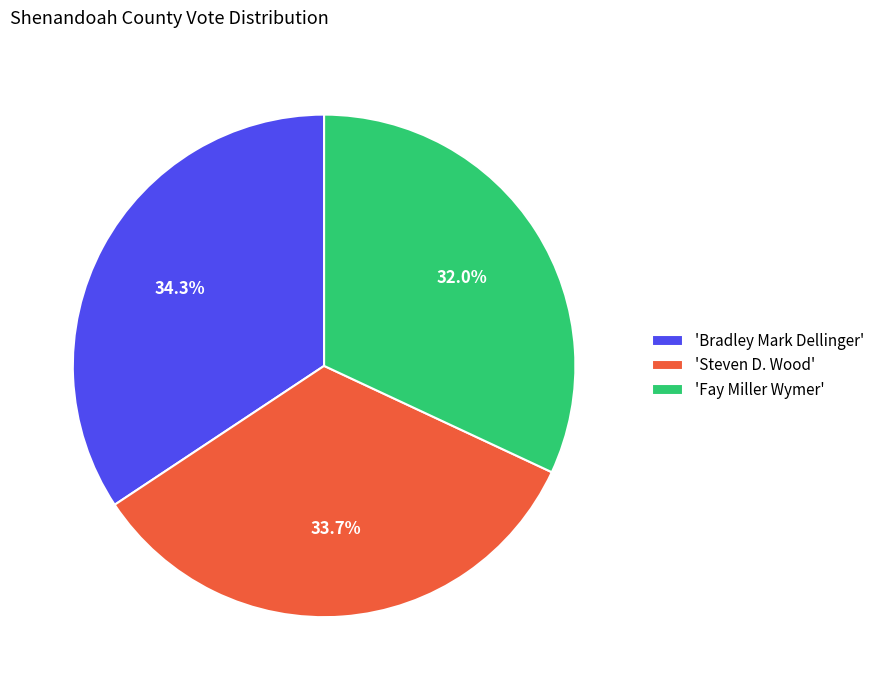

What is the total percentage of 'Bradley Mark Dellinger' and 'Steven D. Wood'?

68.0%